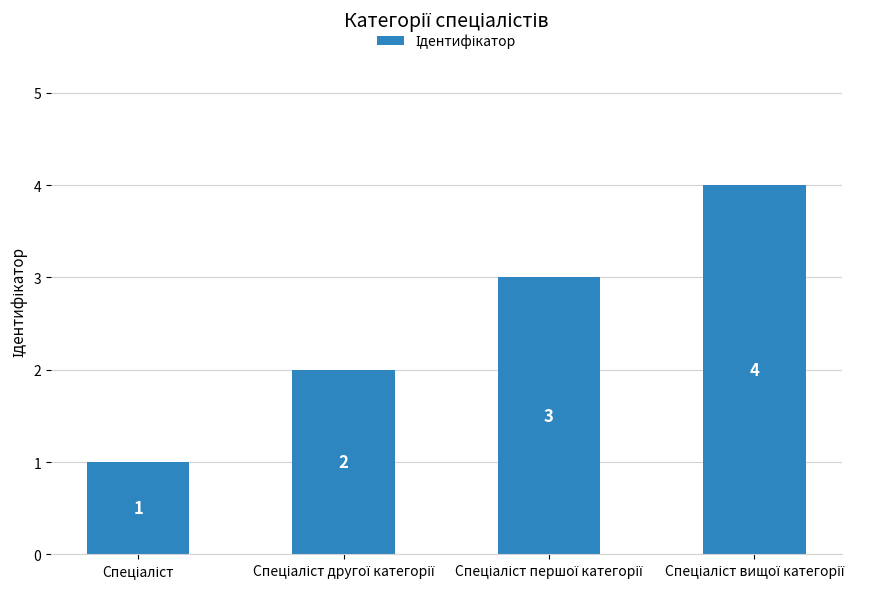

Count the values in the range 2 to 4.

3